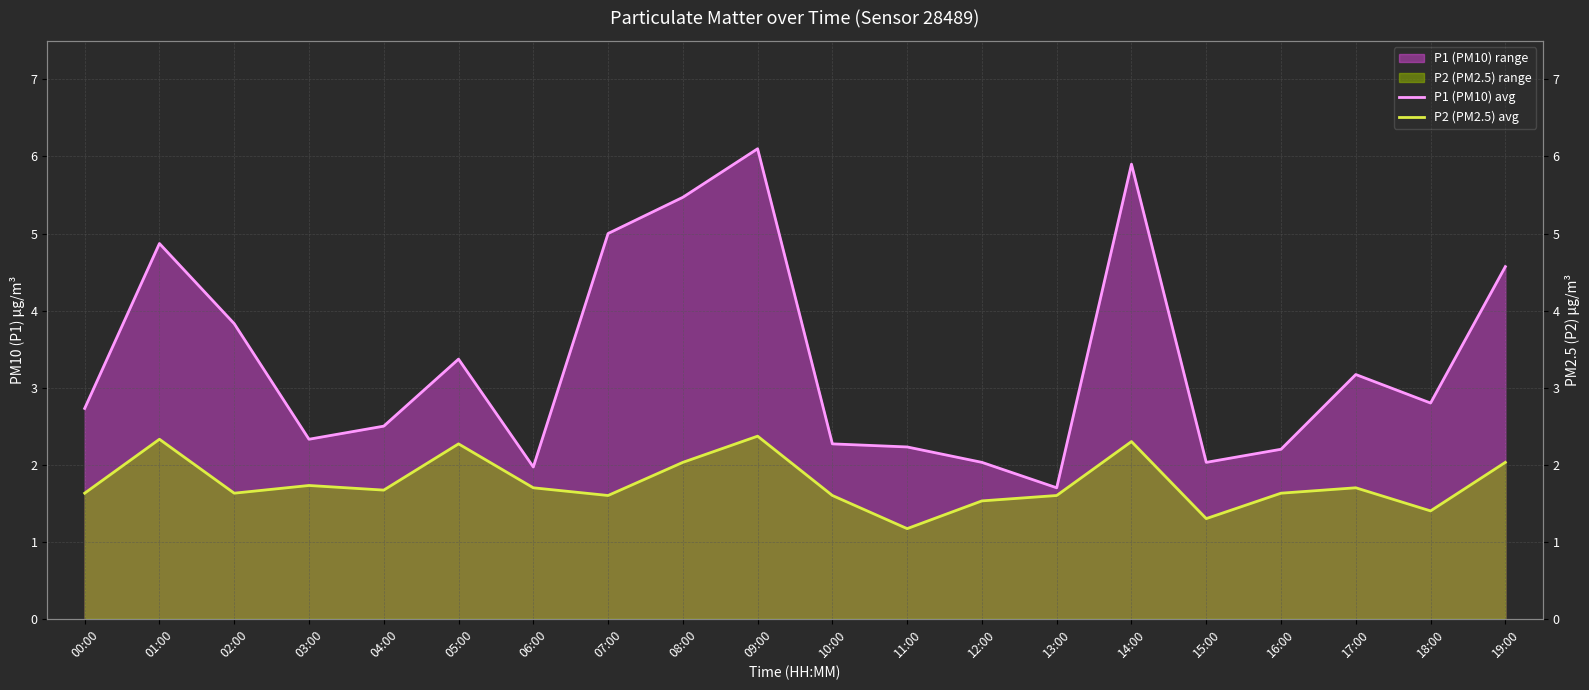

True or false: P1 (PM10) avg and P2 (PM2.5) avg intersect in this chart.

False